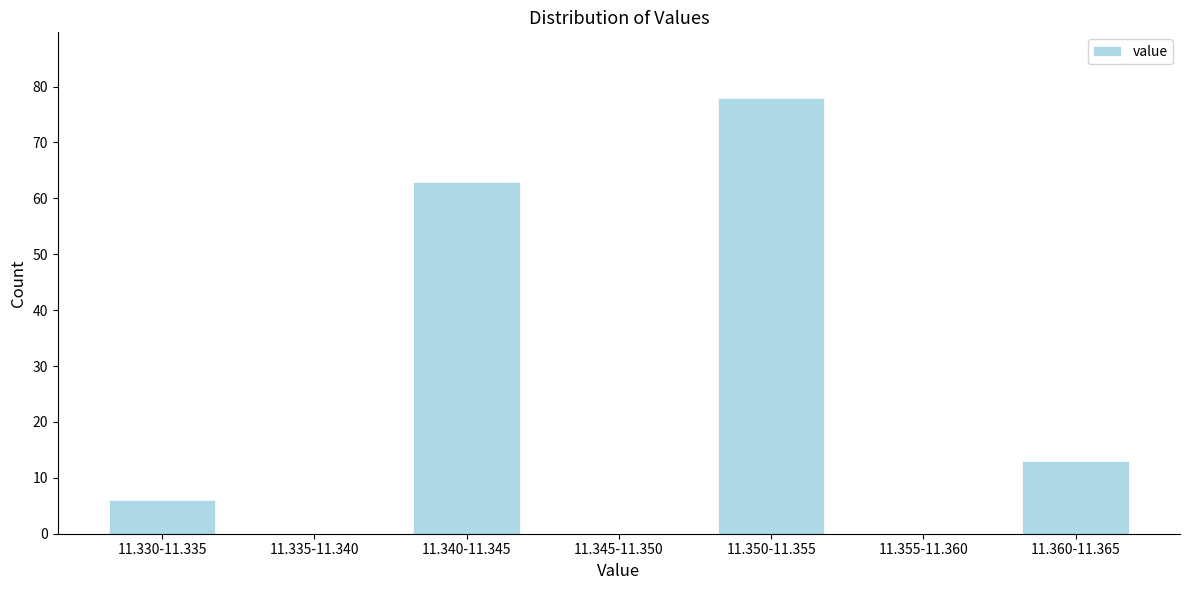

Reading right to left, list all the values displayed in this chart.

11.360-11.365=13	11.355-11.360=0	11.350-11.355=78	11.345-11.350=0	11.340-11.345=63	11.335-11.340=0	11.330-11.335=6